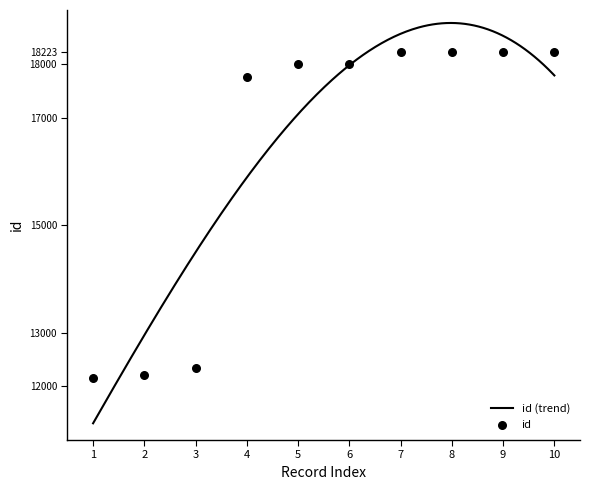

What is the lowest value of the id (trend) series?

11311.2